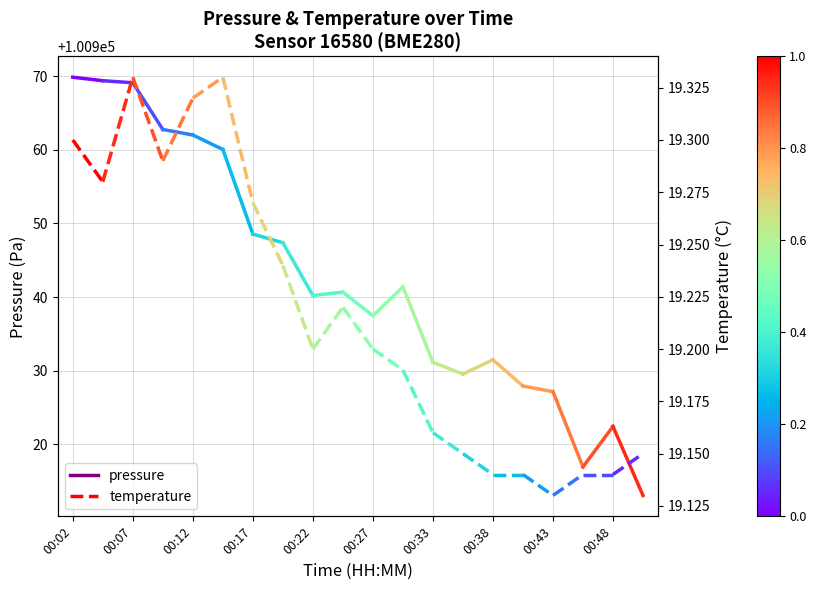

At 00:07, list the series in order from smallest to largest.

temperature, pressure